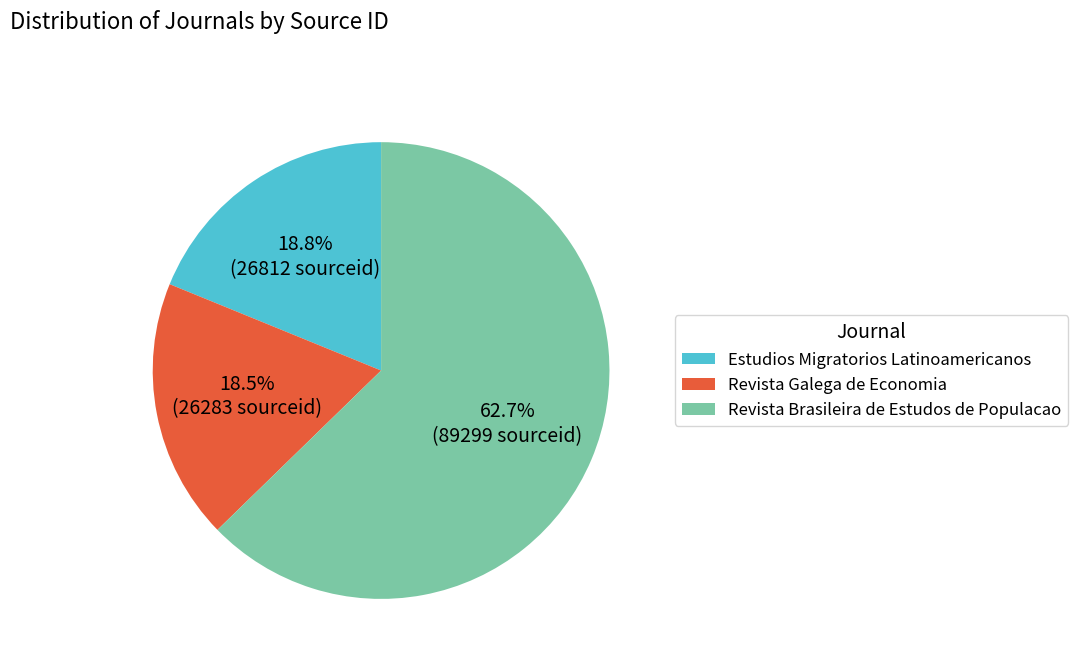

To the nearest percent, what is the difference between the Revista Brasileira de Estudos de Populacao and Estudios Migratorios Latinoamericanos slice percentages?

44%